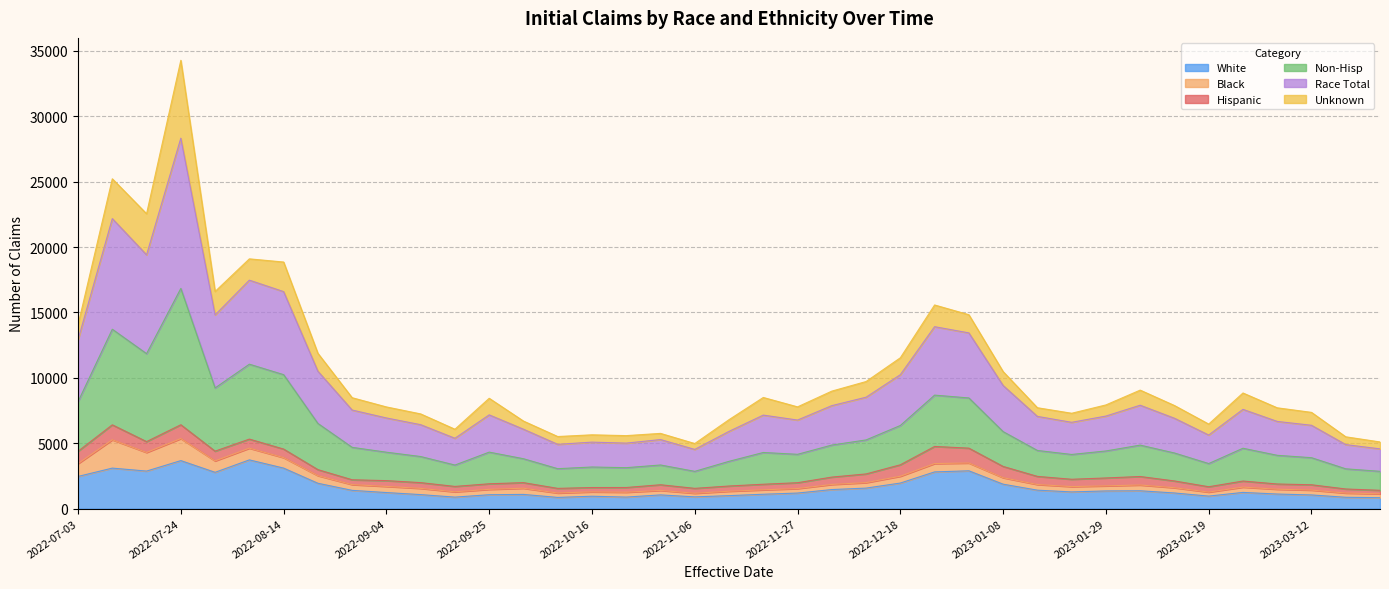

Which series has the largest total across all categories?

Non-Hisp